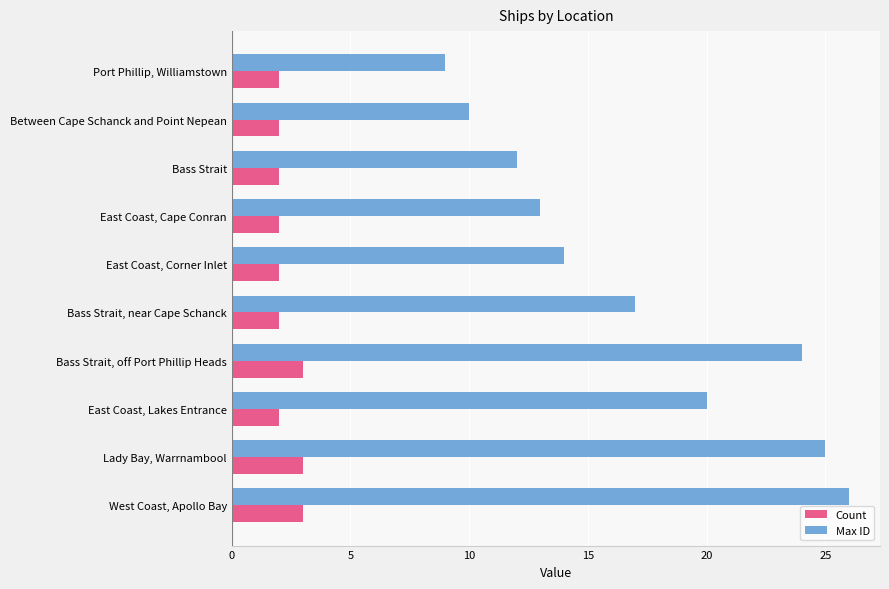

The Count series shows 2 at East Coast, Lakes Entrance. True or false?

True